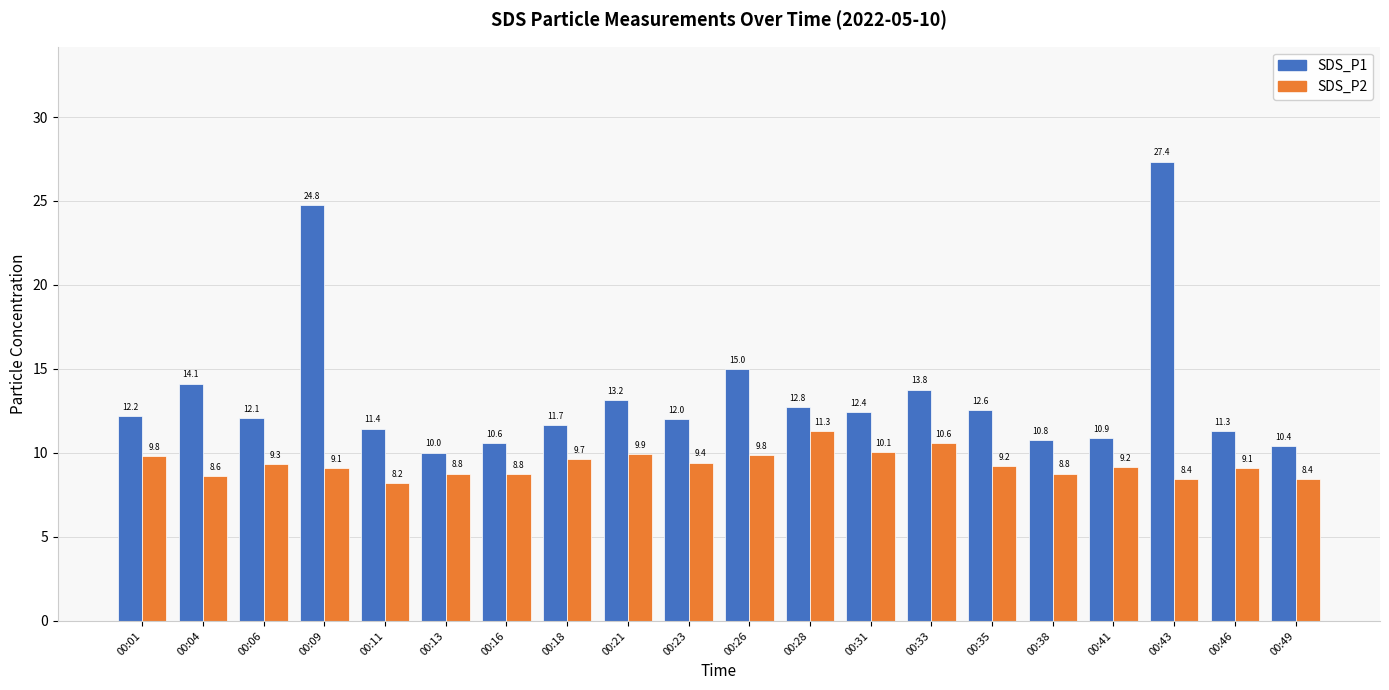

Which category has the lowest value in the SDS_P2 series?

00:11